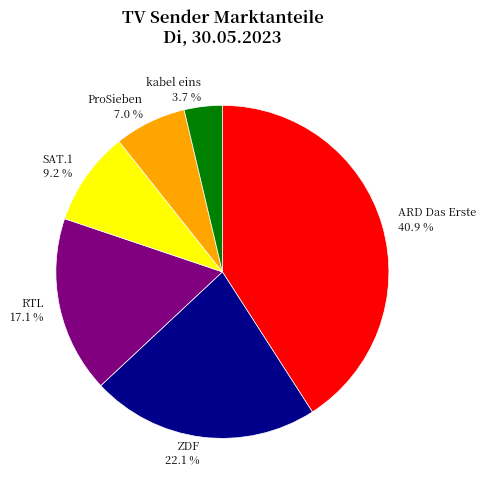

Which has a higher value, RTL or ProSieben?

RTL